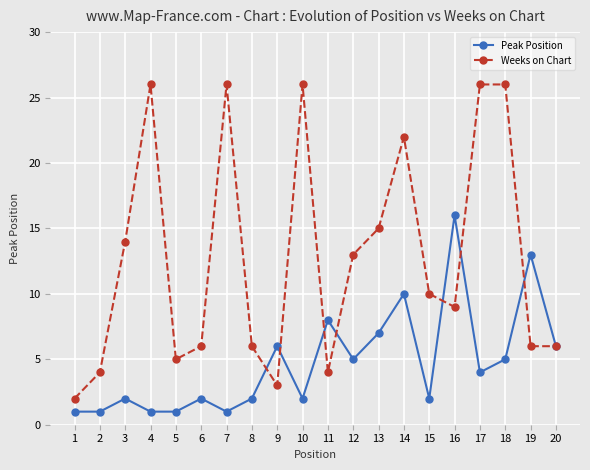

What is the lowest value of the Peak Position series?

1